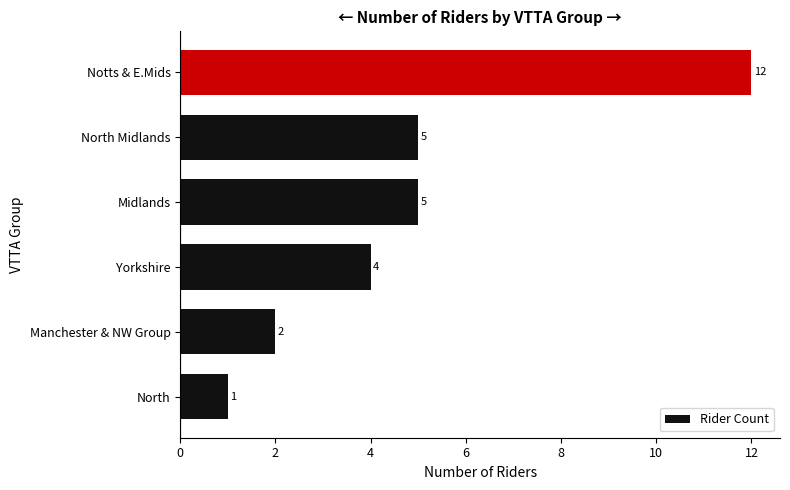

What is the change in value from Midlands to Notts & E.Mids?

+7